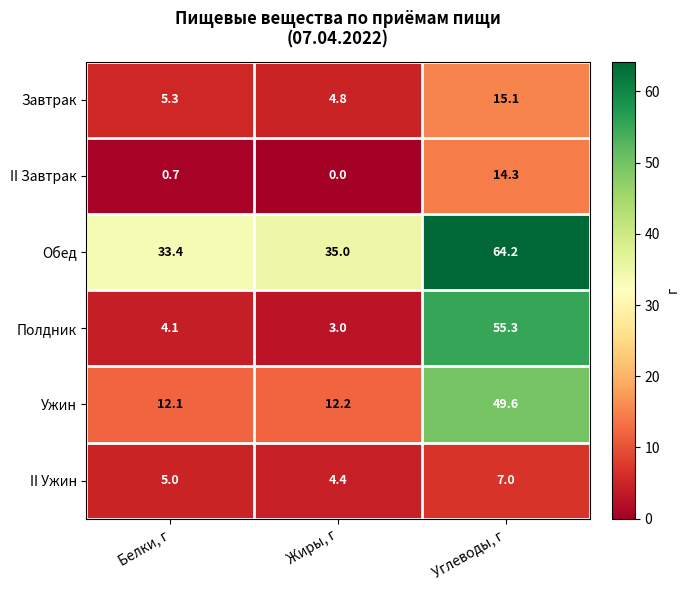

Rank the series by their maximum value, from lowest to highest.

II Ужин, II Завтрак, Завтрак, Ужин, Полдник, Обед